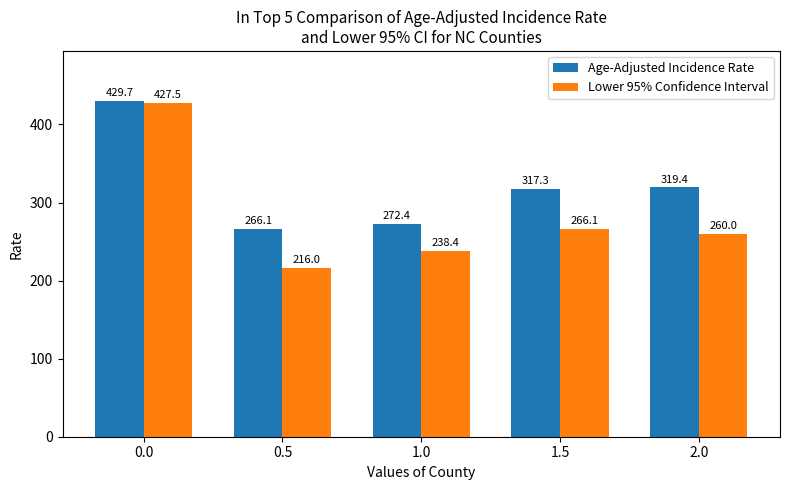

Reading left to right, transcribe all the data shown in this chart.

Age-Adjusted Incidence Rate: 0.0=429.7	0.5=266.1	1.0=272.4	1.5=317.3	2.0=319.4
Lower 95% Confidence Interval: 0.0=427.5	0.5=216.0	1.0=238.4	1.5=266.1	2.0=260.0